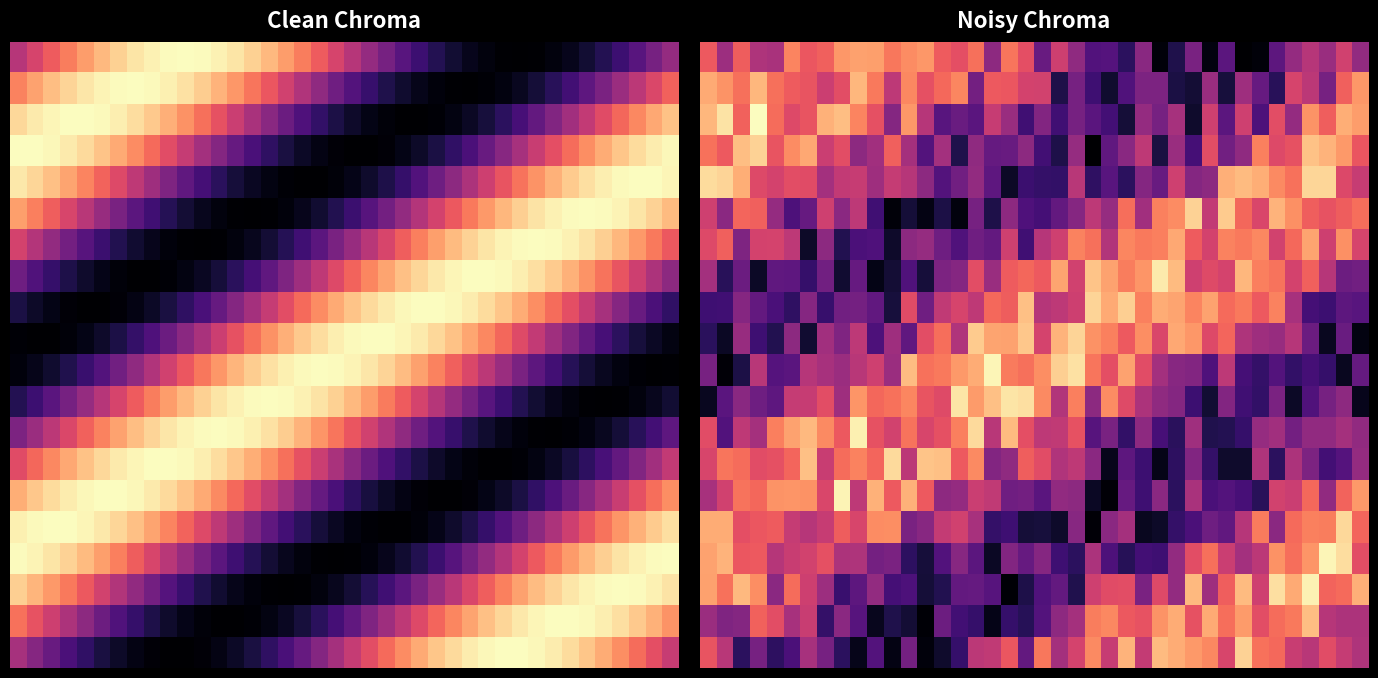

Which category has the lowest value across all series?

23